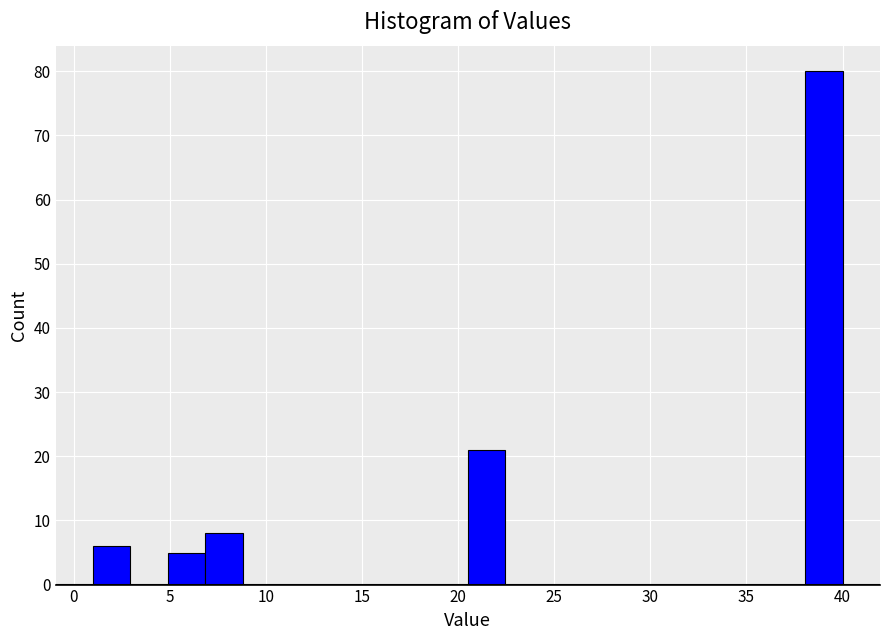

Read against the x-axis, roughly where is the centre of the tallest bar?

39.0